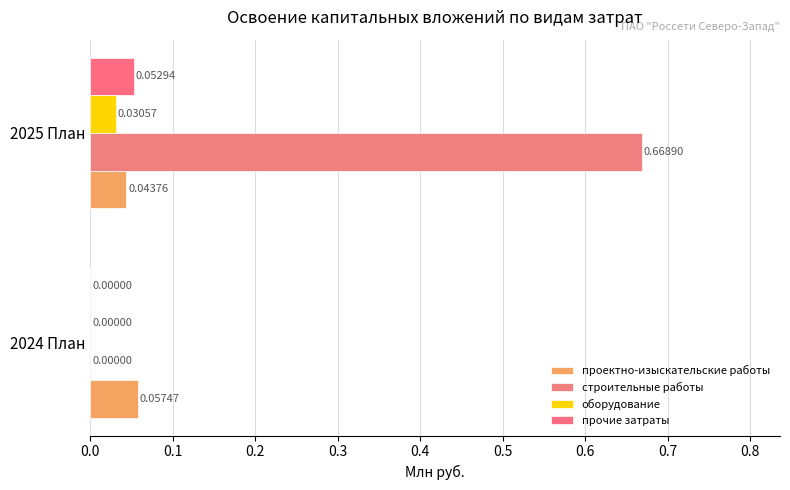

How many values in оборудование are above zero?

1